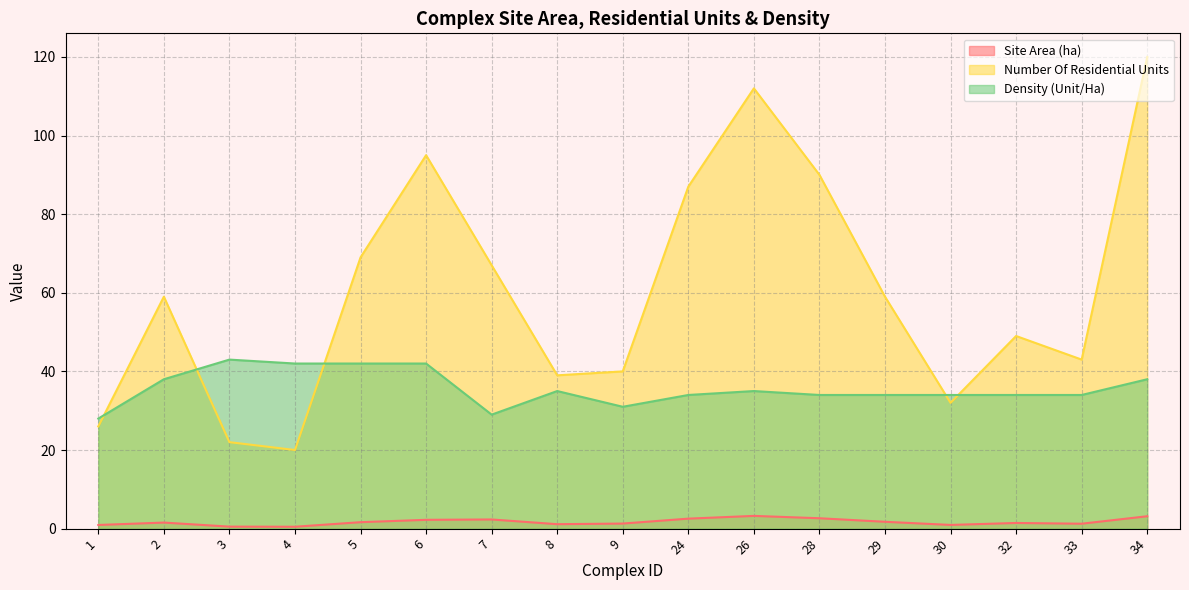

At 6, list the series in order from smallest to largest.

Site Area (ha), Density (Unit/Ha), Number Of Residential Units